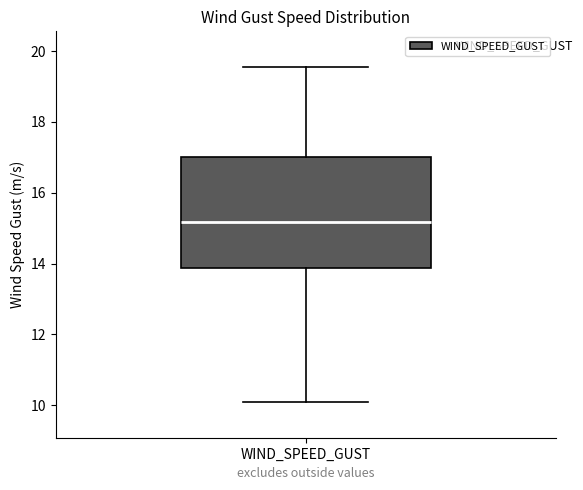

Where does the median line of the box for WIND_SPEED_GUST sit on the y-axis? The values are not printed on the chart, so give them approximately, as read against the axis.

15.2